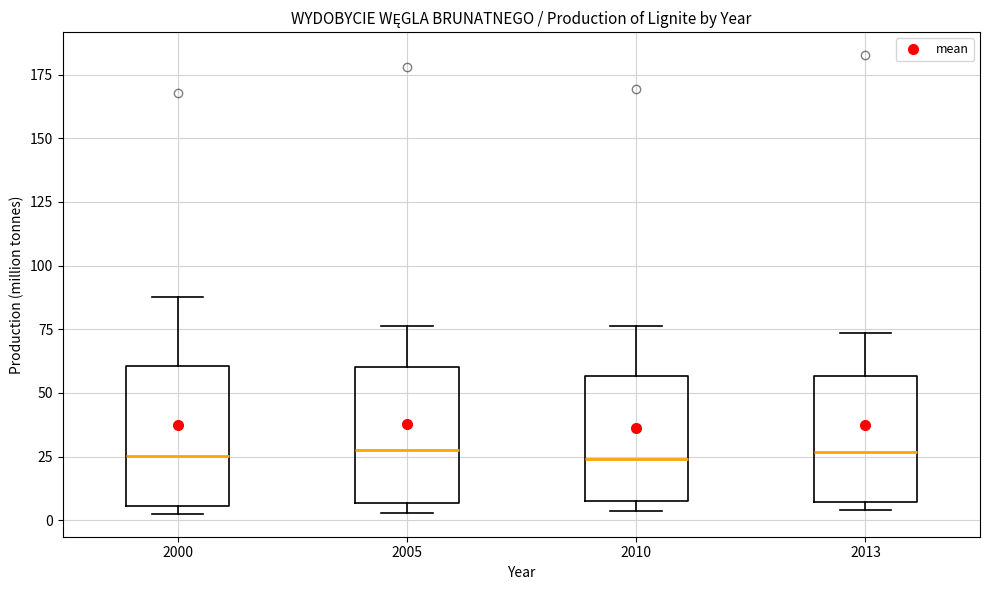

Reading left to right, transcribe this box plot: for each box, give where its median line is, the range the box spans, and where its two whiskers end, as read against the y-axis. The values are not printed on the chart, so give them approximately, as read against the axis.

2000: median 25, box 5 to 60, whiskers 5 (just below the box's lower edge) to 90
2005: median 25, box 5 to 60, whiskers 5 (just below the box's lower edge) to 75
2010: median 25, box 10 to 55, whiskers 5 to 75
2013: median 25, box 5 to 55, whiskers 5 (just below the box's lower edge) to 75